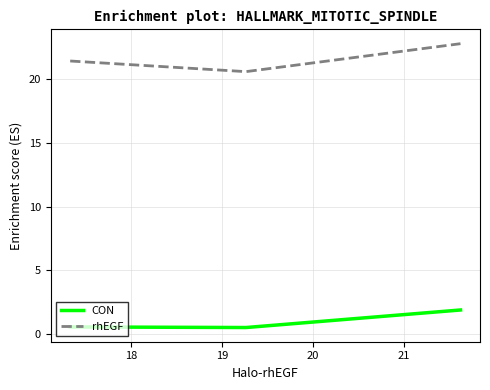

Rank the series by their average value, from lowest to highest.

CON, rhEGF